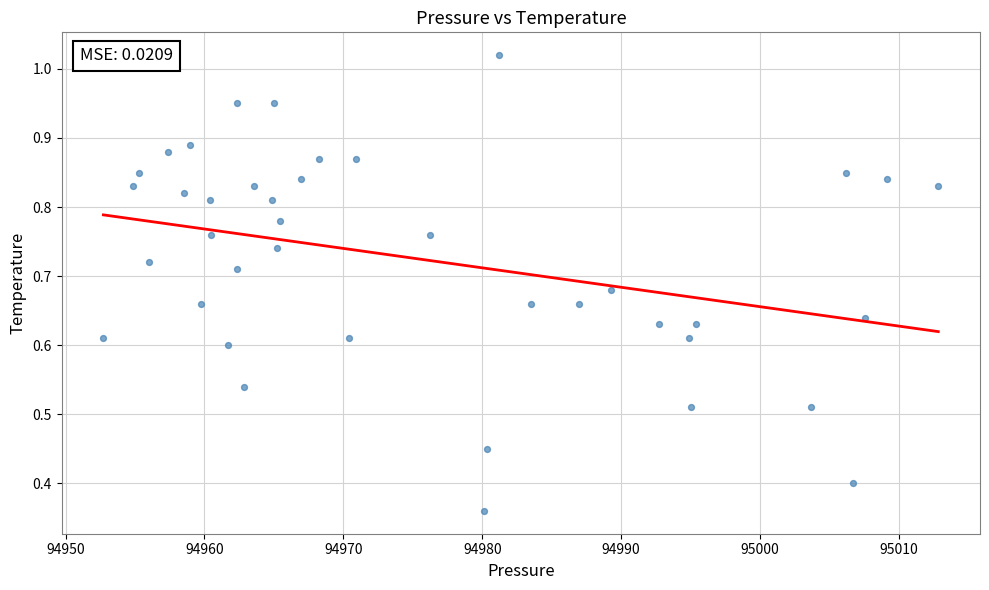

What is the range of X values (max minus min)?

60.1